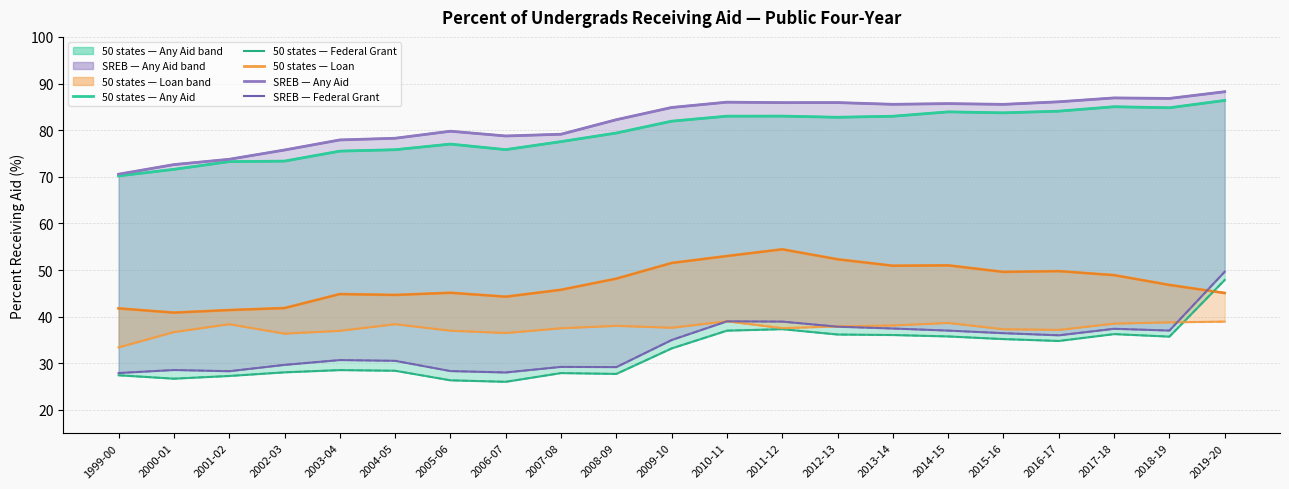

The 50 states - Federal Grant series shows 26.7 at 2000-01. True or false?

True